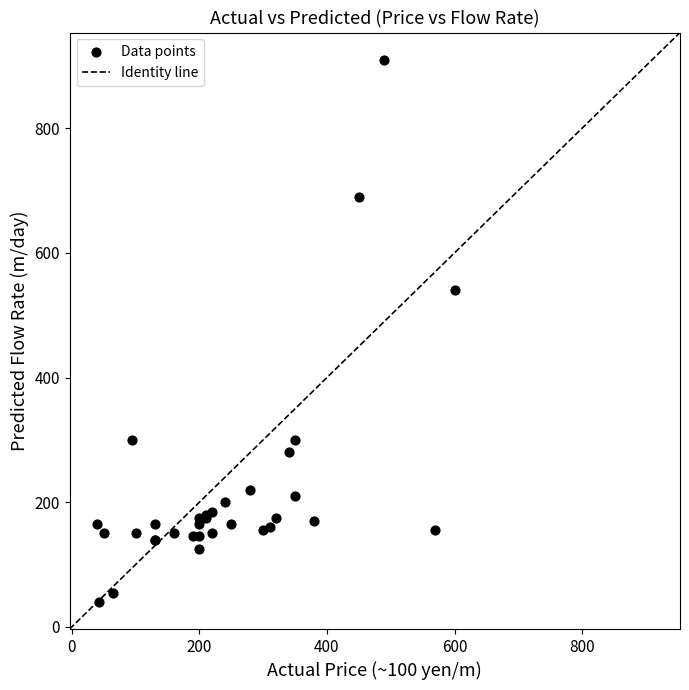

What Y value in the scatter plot is closest to 475?

540